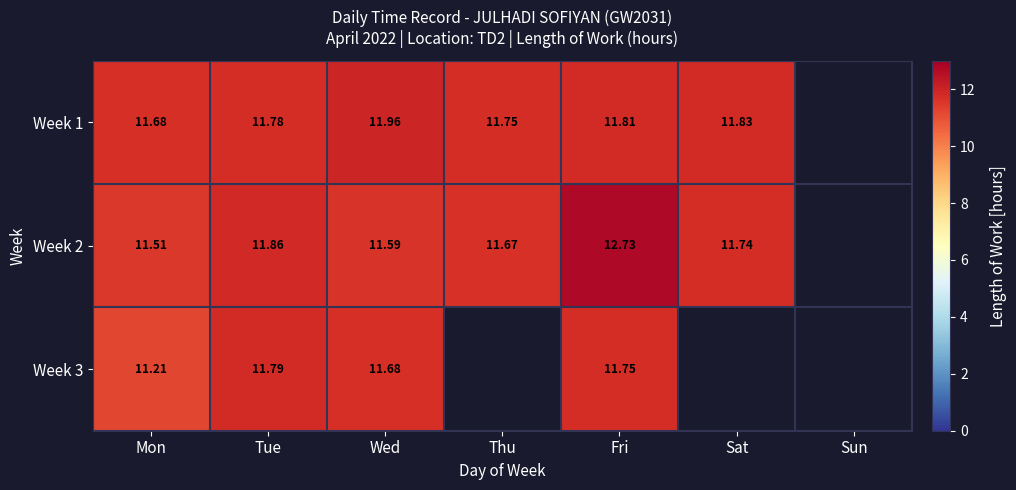

Is the value of Week 2 at Mon greater than the value of Week 1 at Fri?

No